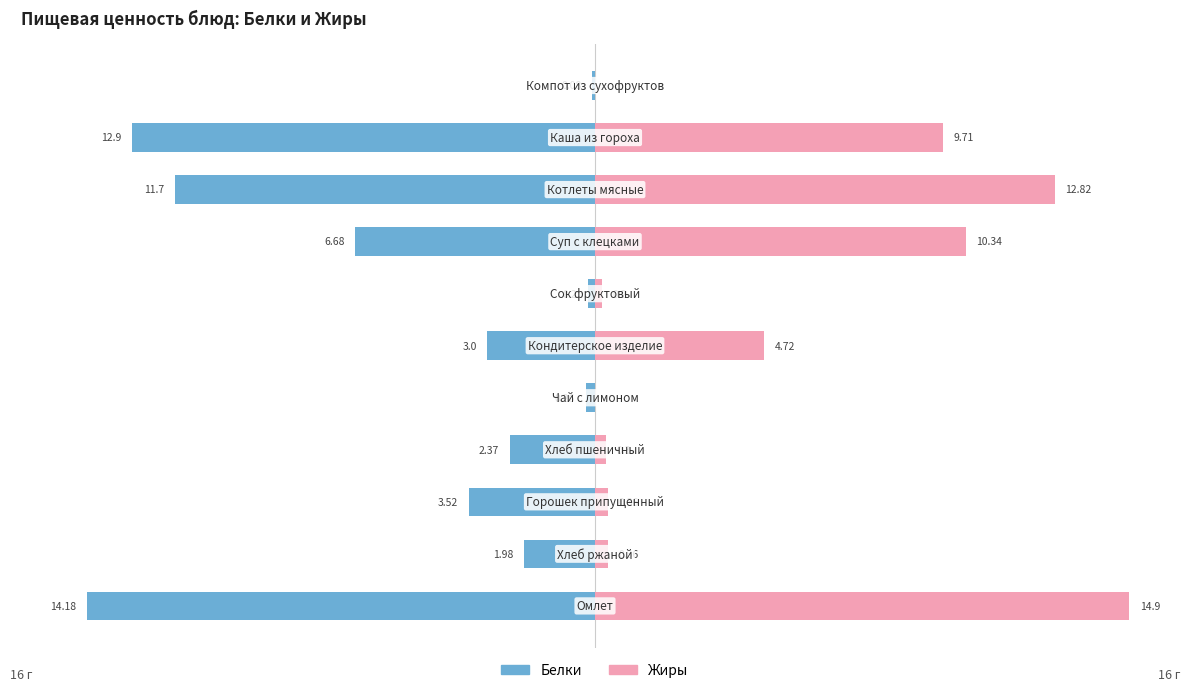

Where does the Белки series first go above -3?

1